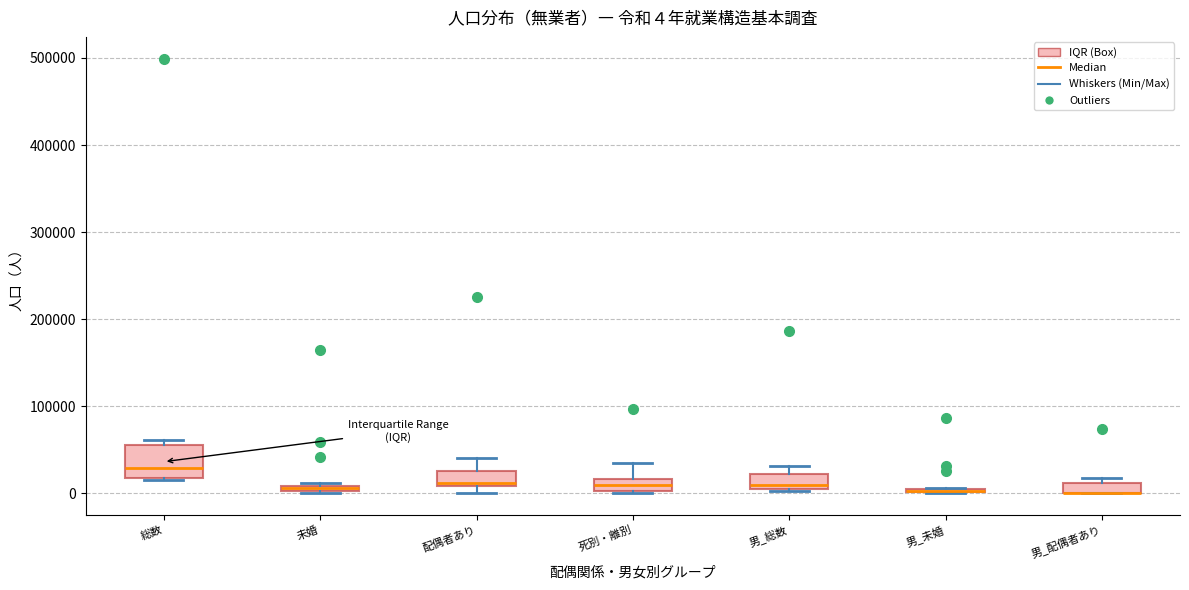

Comparing the boxes themselves (not the whiskers), which one is the tallest?

総数